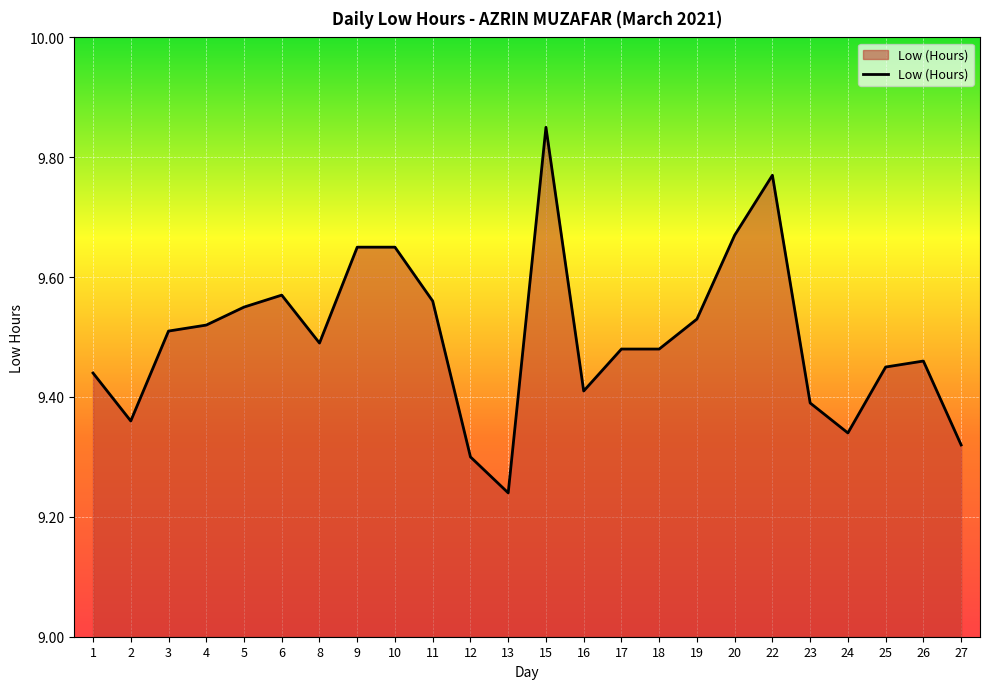

What is the sum of all values?

228.0